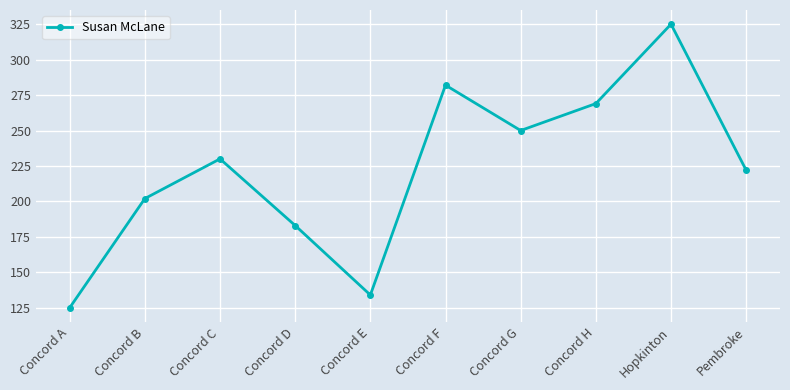

What position from the right is Pembroke?

1